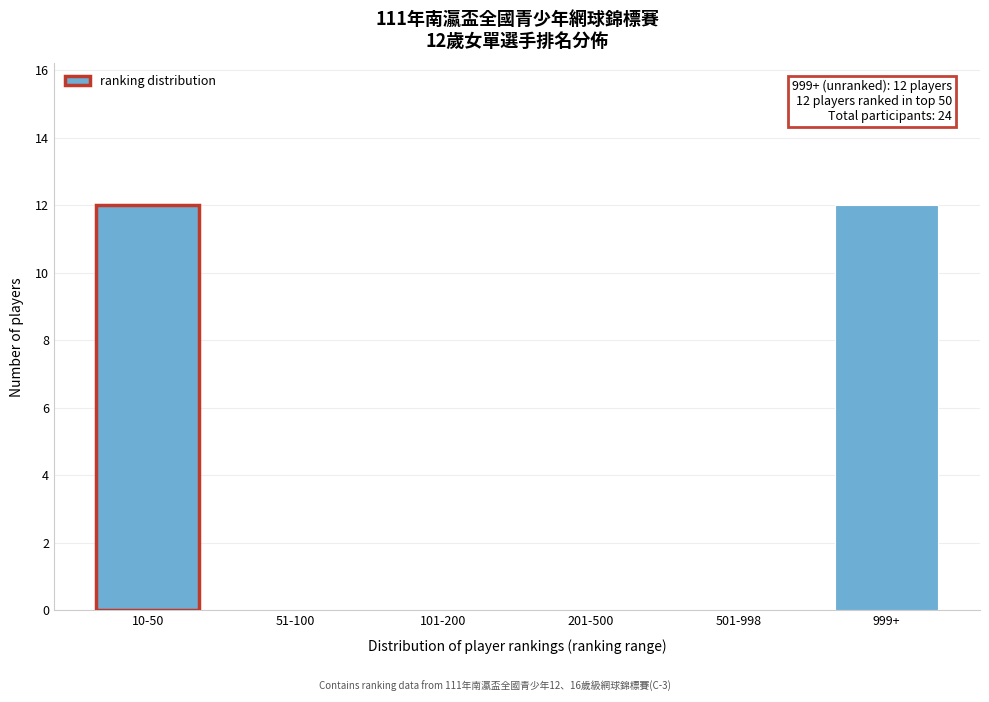

Reading left to right, extract all data points from this chart.

10-50=12	51-100=0	101-200=0	201-500=0	501-998=0	999+=12